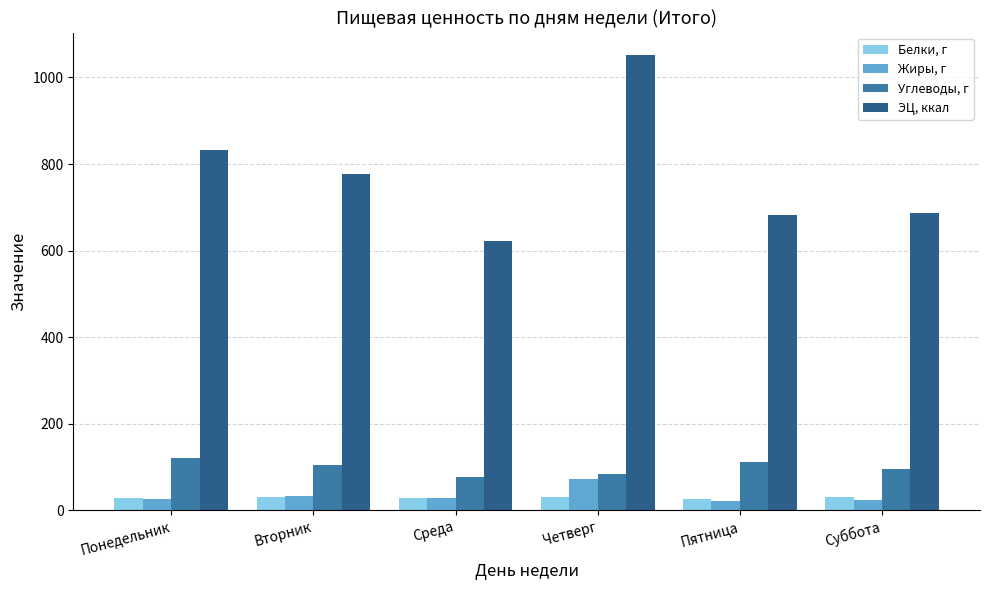

True or false: ЭЦ, ккал has a value of 1354.7 at Вторник.

False